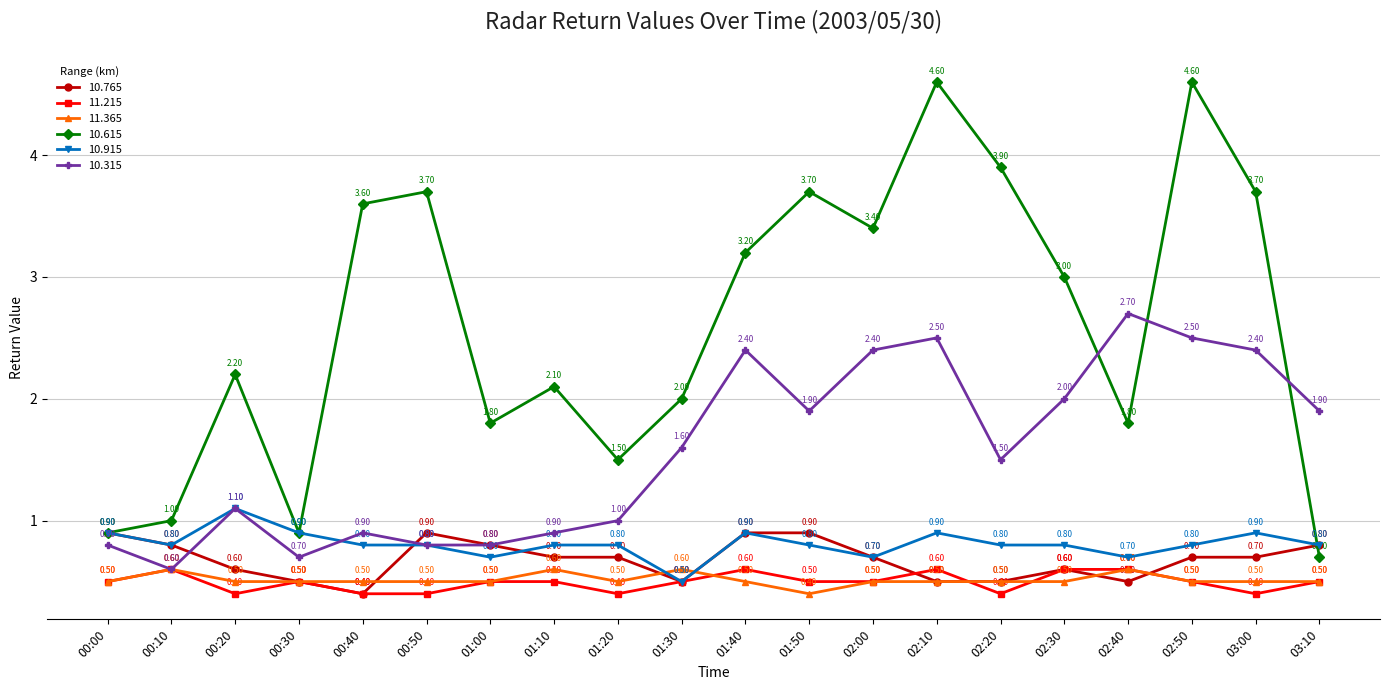

What is the sum of the 11.215 values at 00:20 and 00:00?

0.9